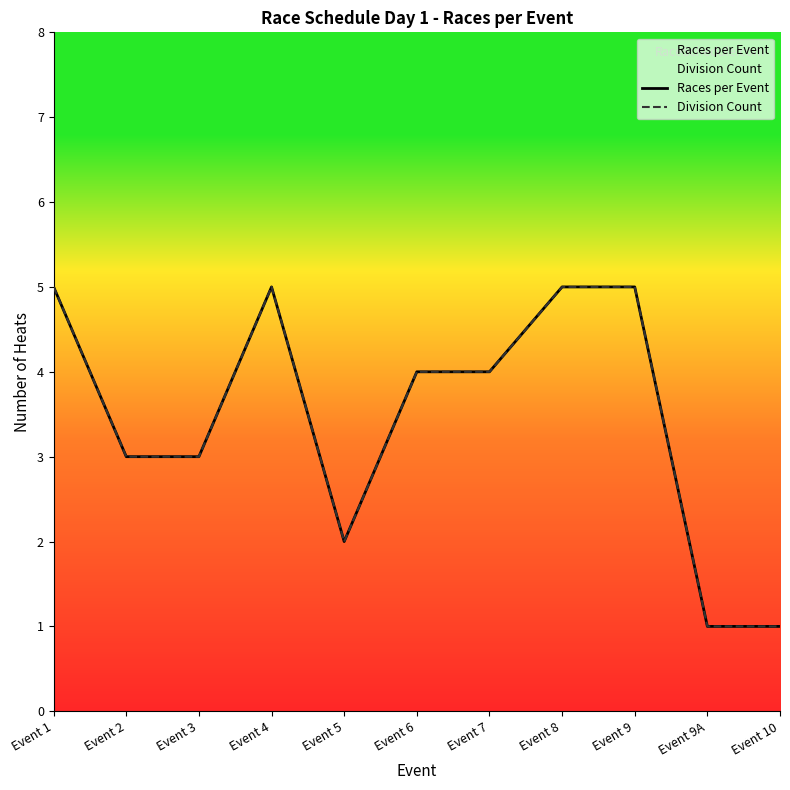

What is the difference between the maximum and minimum values in the Races per Event series?

4